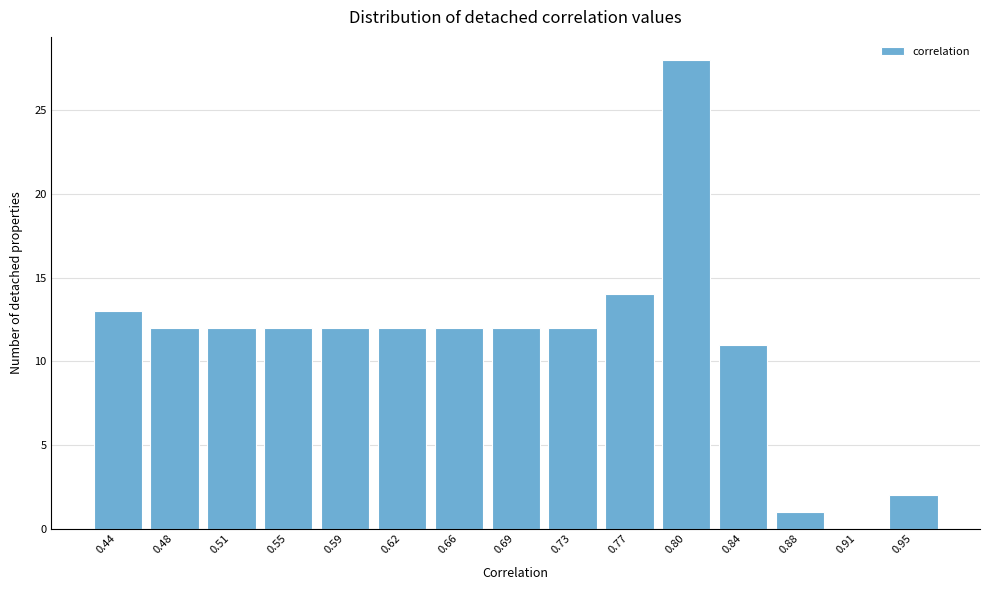

Reading left to right, extract all data points from this chart.

0.44=13	0.48=12	0.51=12	0.55=12	0.59=12	0.62=12	0.66=12	0.69=12	0.73=12	0.77=14	0.80=28	0.84=11	0.88=1	0.91=0	0.95=2